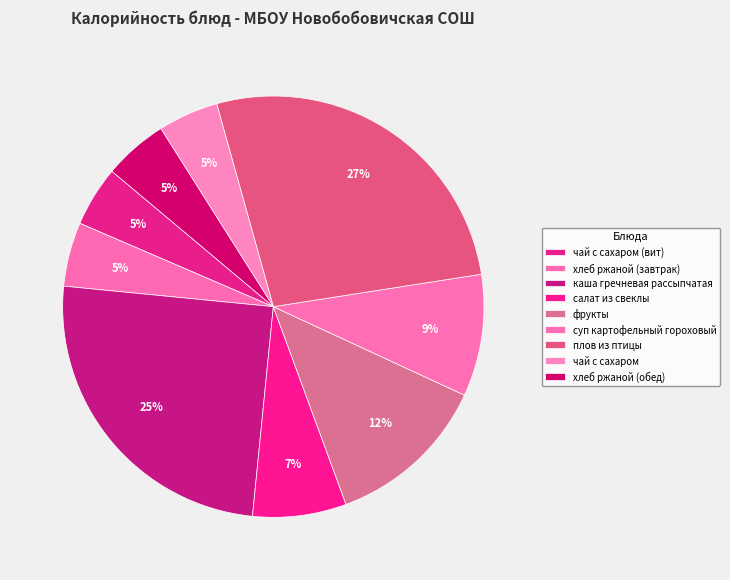

How many slices are in this pie chart?

9